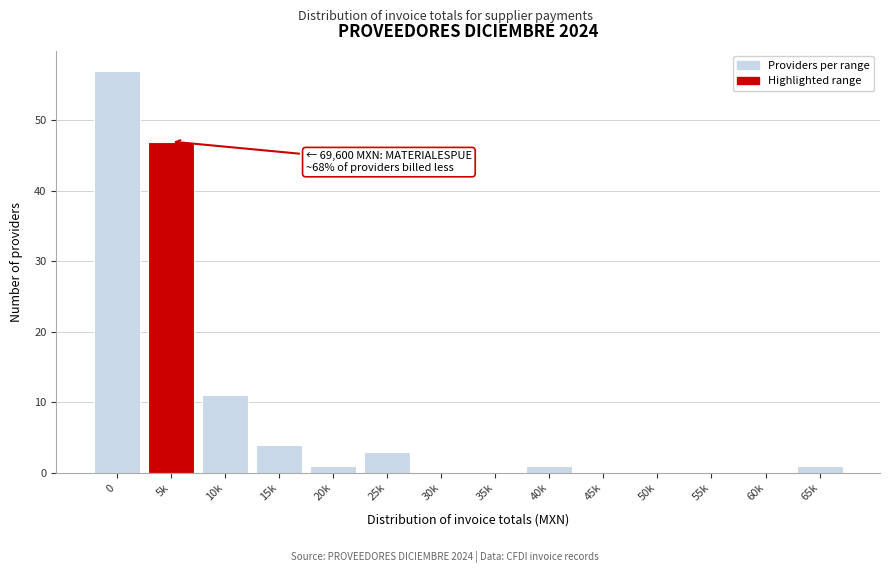

Reading left to right, extract all data points from this chart.

0=57	5k=47	10k=11	15k=4	20k=1	25k=3	30k=0	35k=0	40k=1	45k=0	50k=0	55k=0	60k=0	65k=1